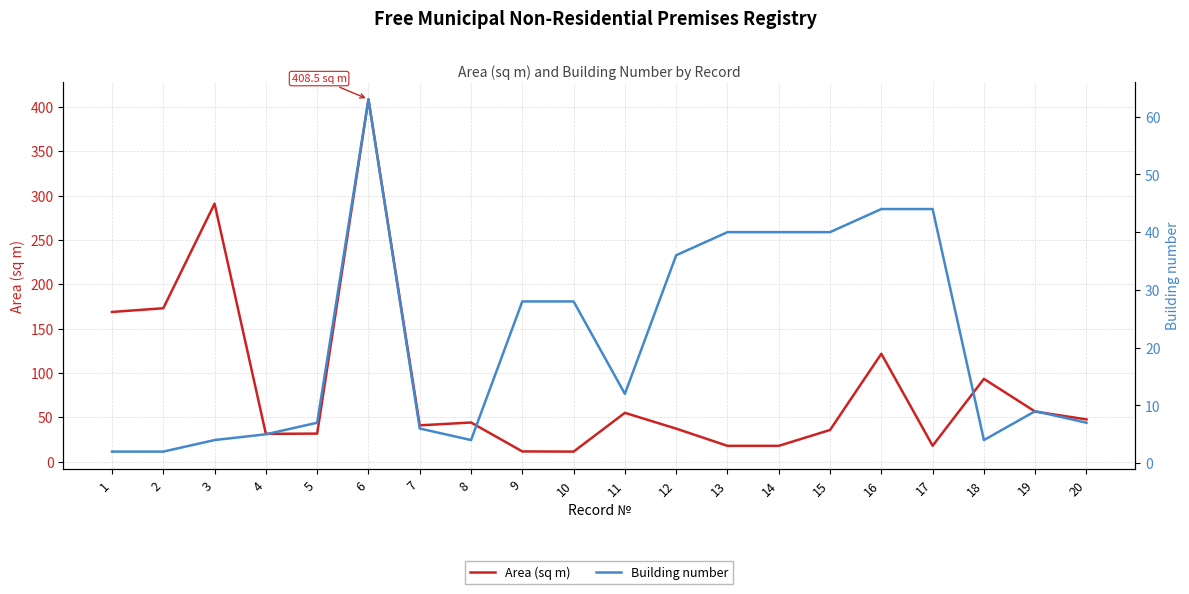

At which label does Area (sq m) first exceed 44?

1